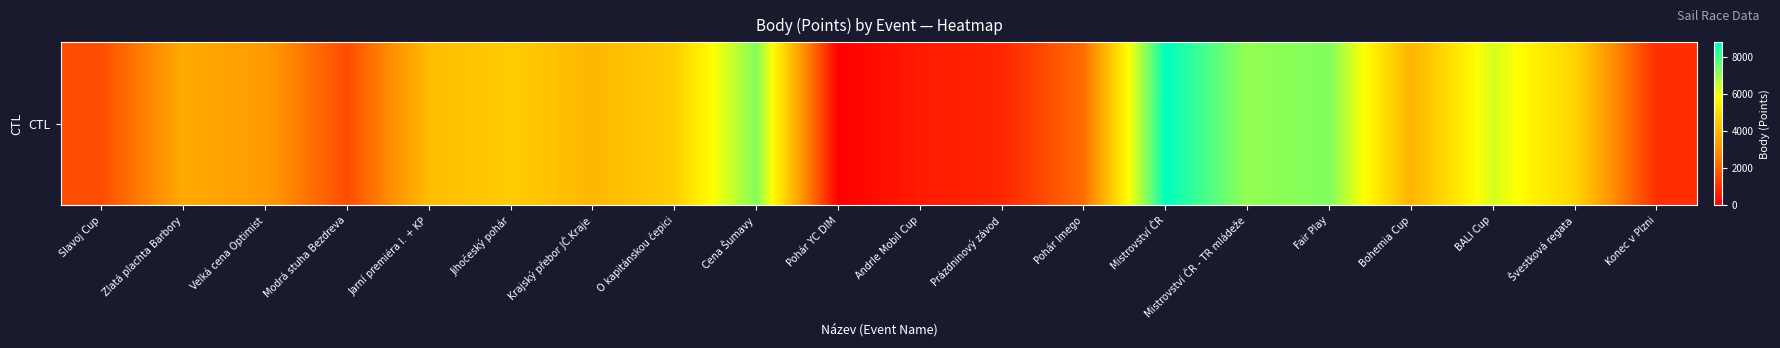

Where does the data first go above 4016?

Jarní premiéra I. + KP